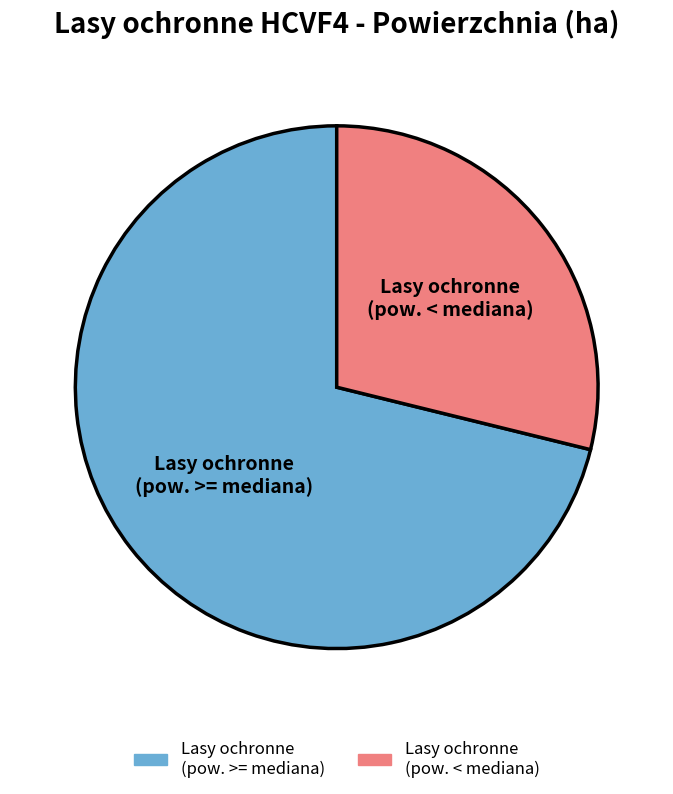

Is there any slice that represents more than half of the pie?

Yes